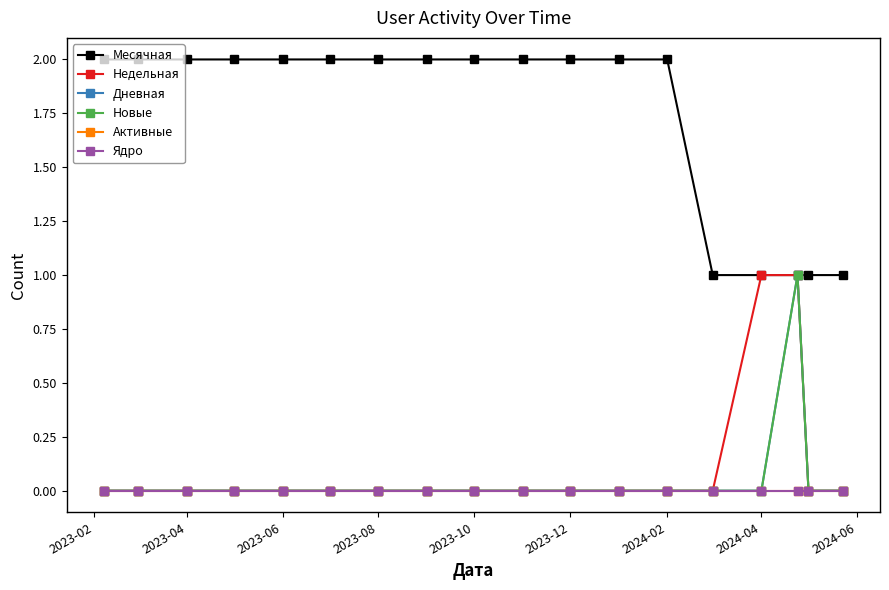

How many lines are shown in the chart?

6